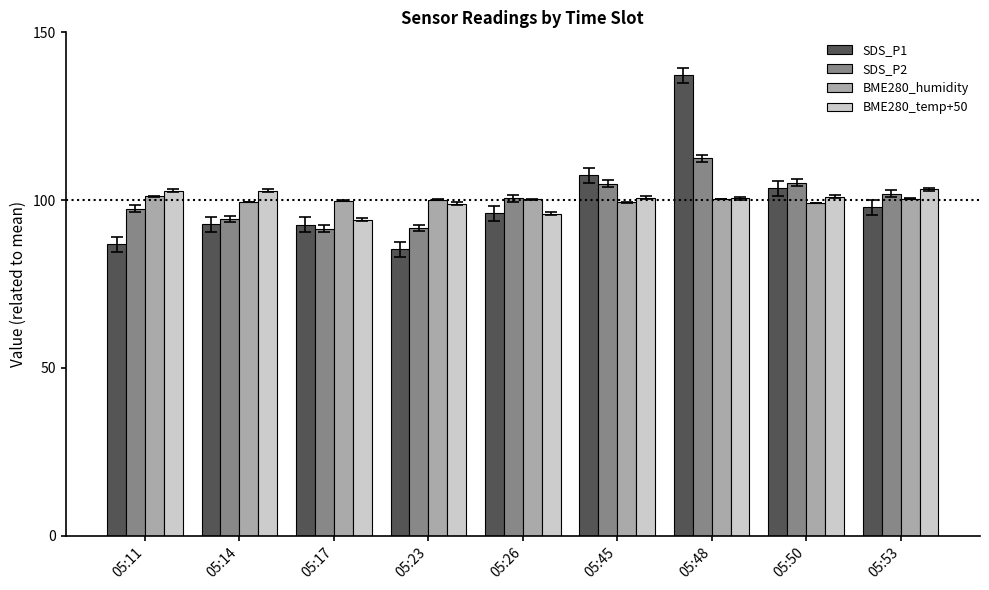

What is the sum of all BME280_temp+50 values?

900.0